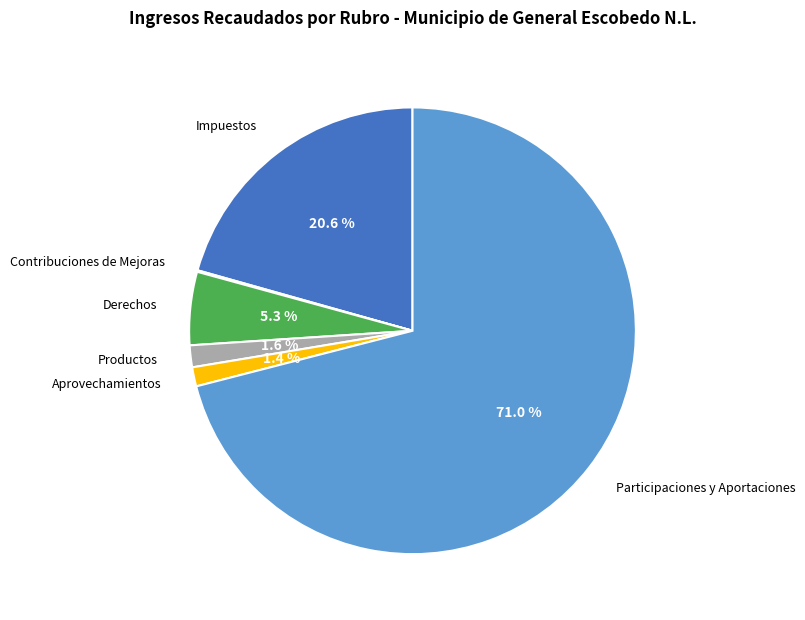

Combined, do Productos and Aprovechamientos account for over 50%?

No